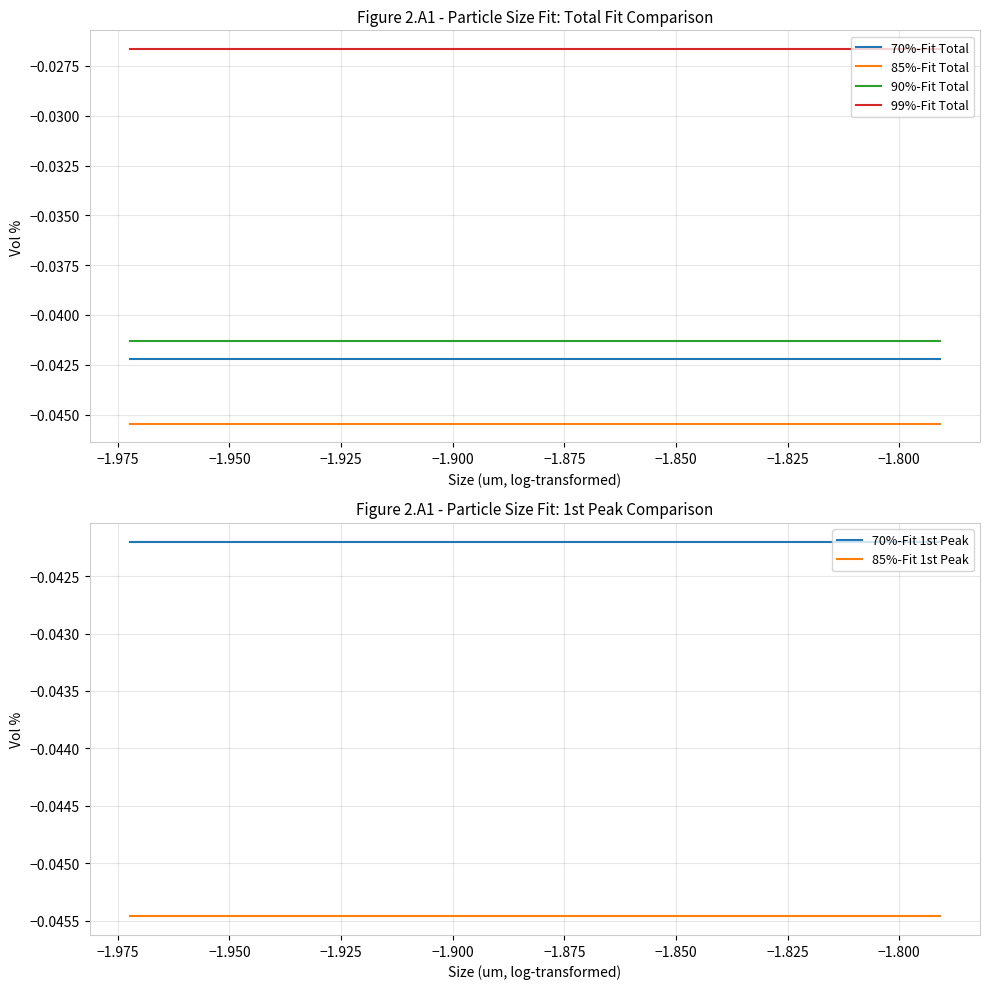

True or false: 85%-Fit Total and 90%-Fit Total cross at least once.

False